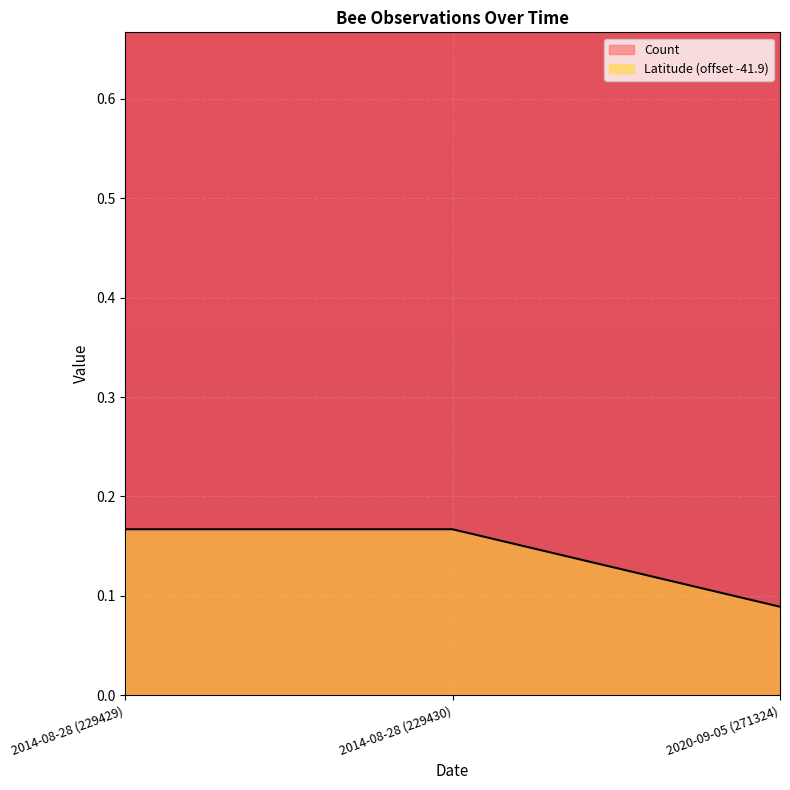

What is the label of the 2nd point from the right?

2014-08-28 (229430)